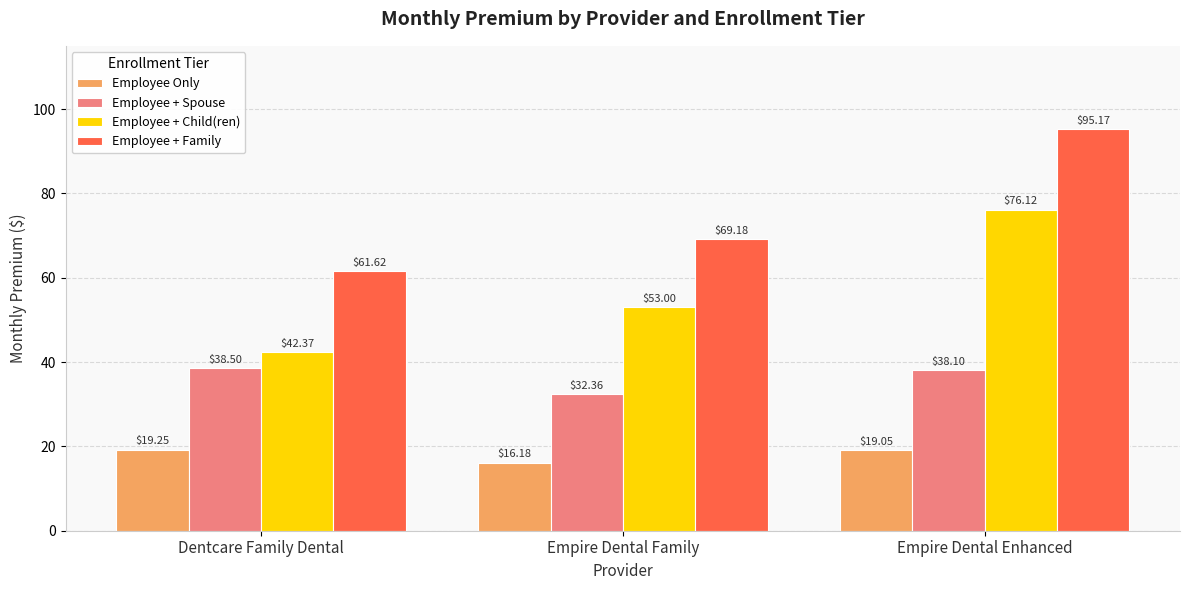

What position from the left is Dentcare Family Dental?

1